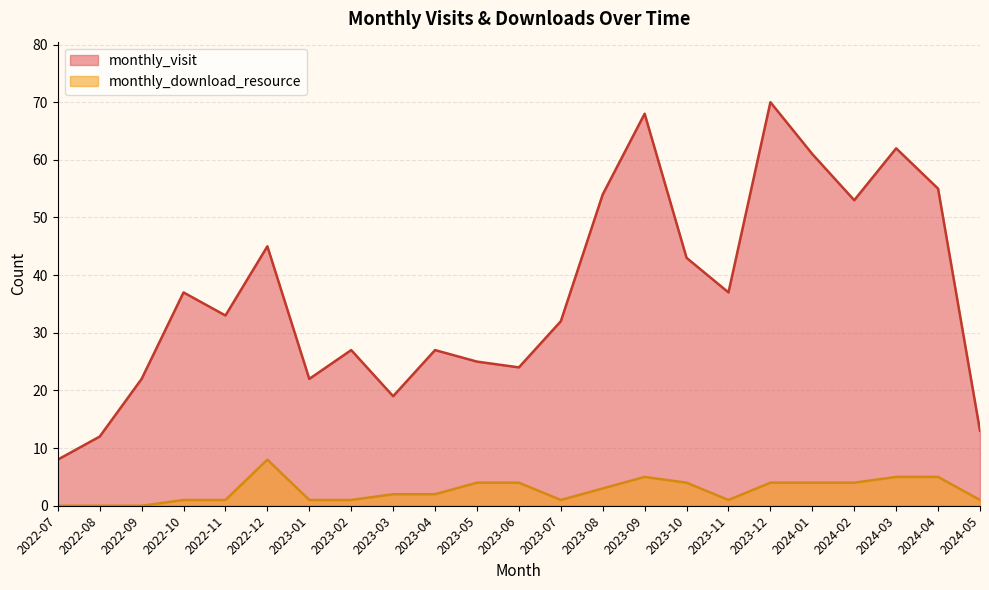

List the series in order of their overall mean, lowest first.

monthly_download_resource, monthly_visit